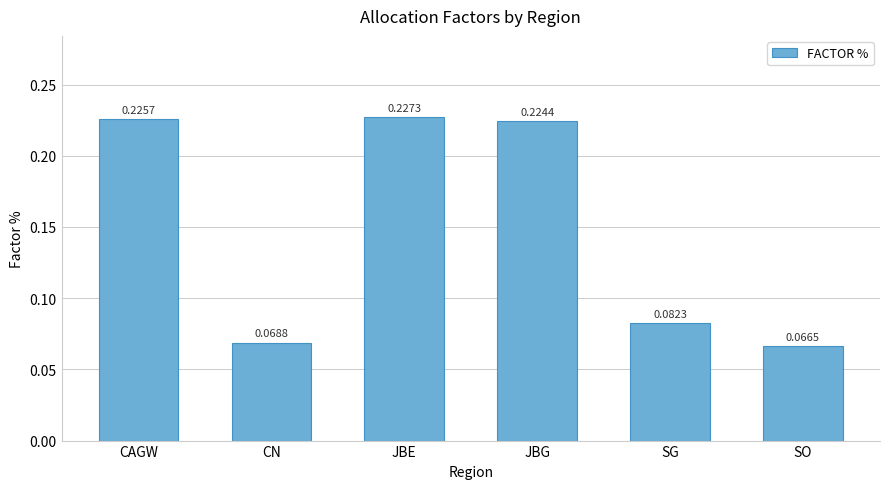

Count the values in the range 0 to 1.

6